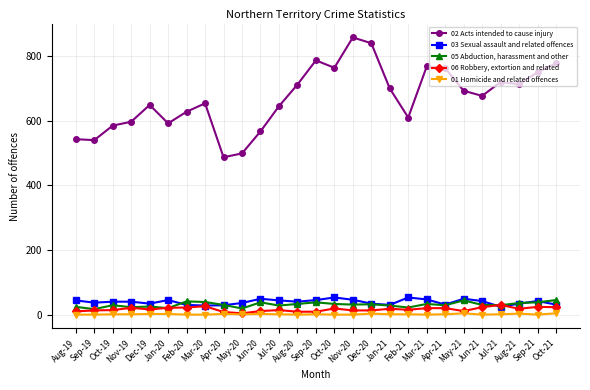

Which series has the largest total across all categories?

02 Acts intended to cause injury